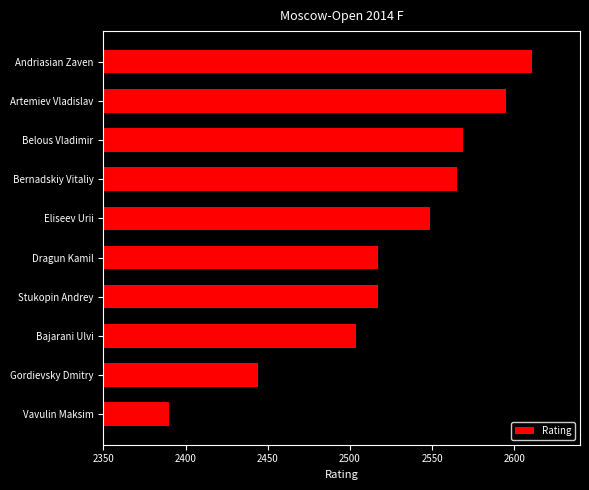

What is the smallest value displayed?

2390